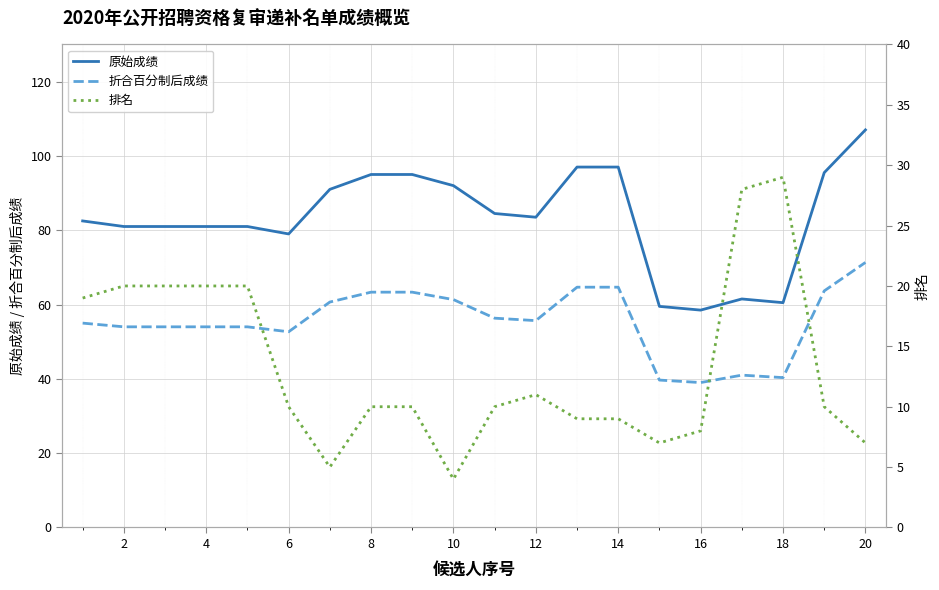

What is the minimum value for 折合百分制后成绩?

39.0